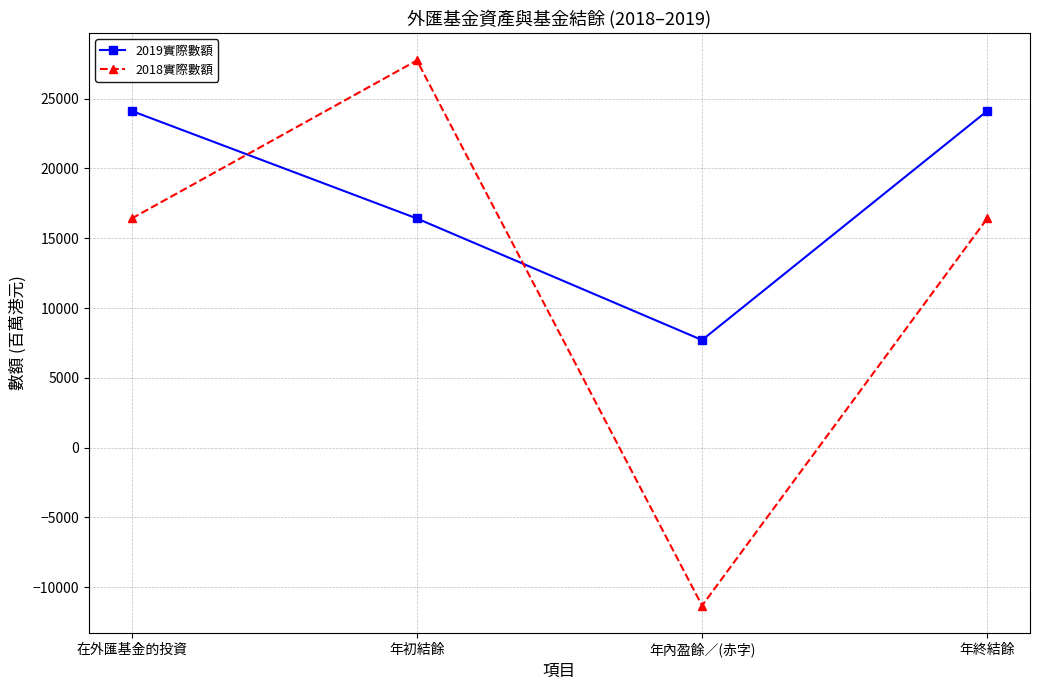

True or false: 2019實際數額 and 2018實際數額 cross at least once.

True